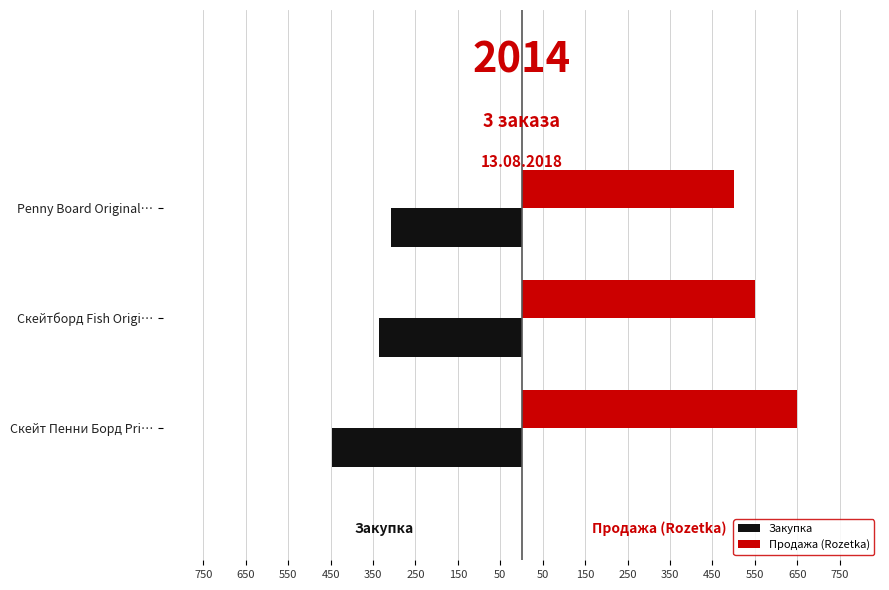

What is the lowest value of the Продажа (Rozetka) series?

500